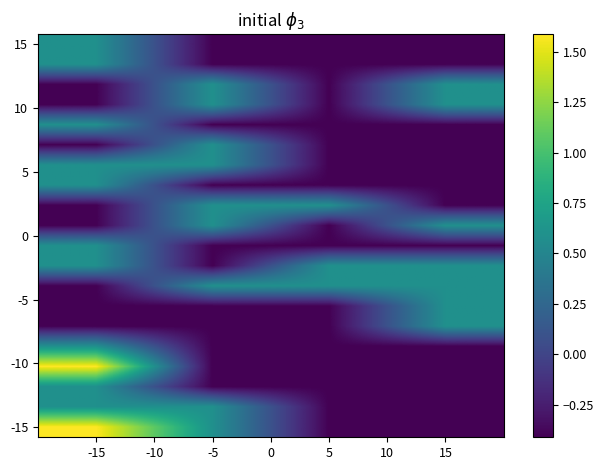

At which category is the sum across all series the highest?

-15